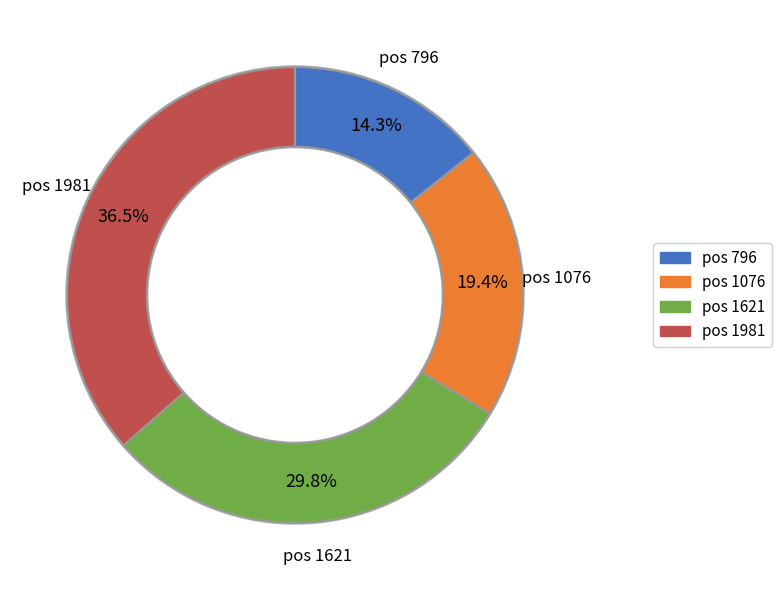

What percentage is the 1621 slice, to the nearest percent?

30%